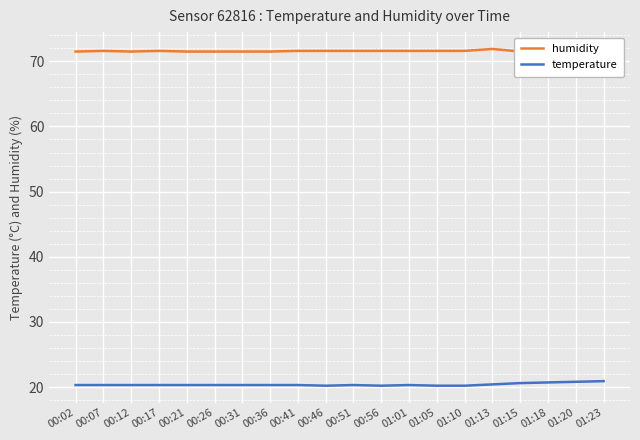

At which label does temperature reach its peak?

01:23